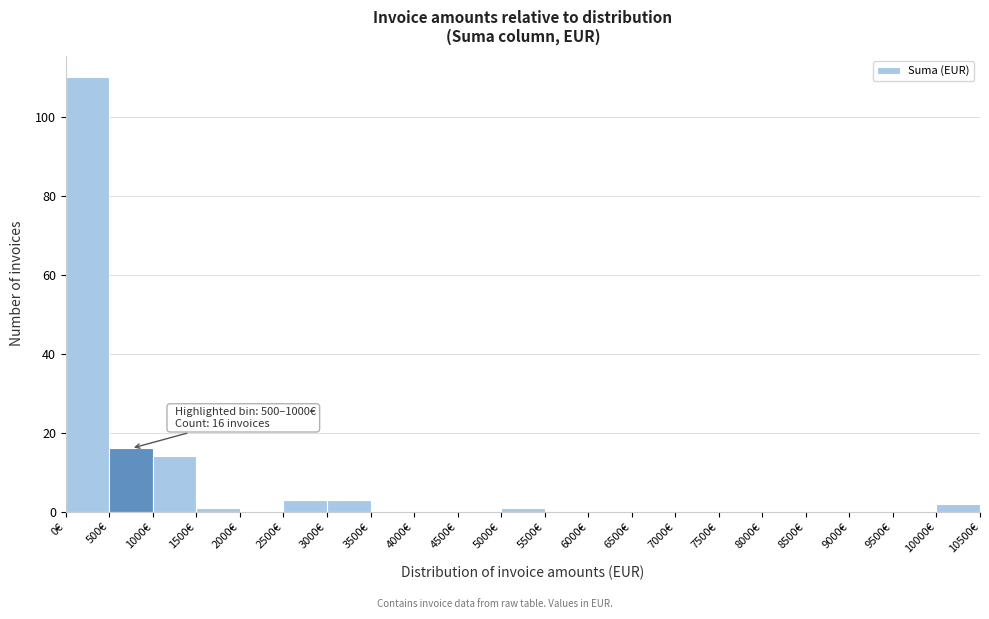

Over which range of the x-axis is the bar tallest?

0 to 500